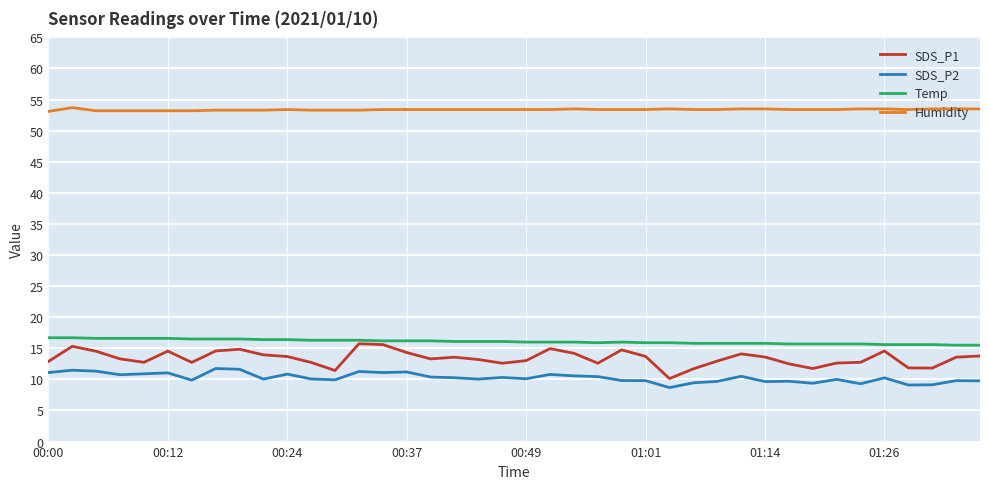

Which series has the widest spread of values?

SDS_P1